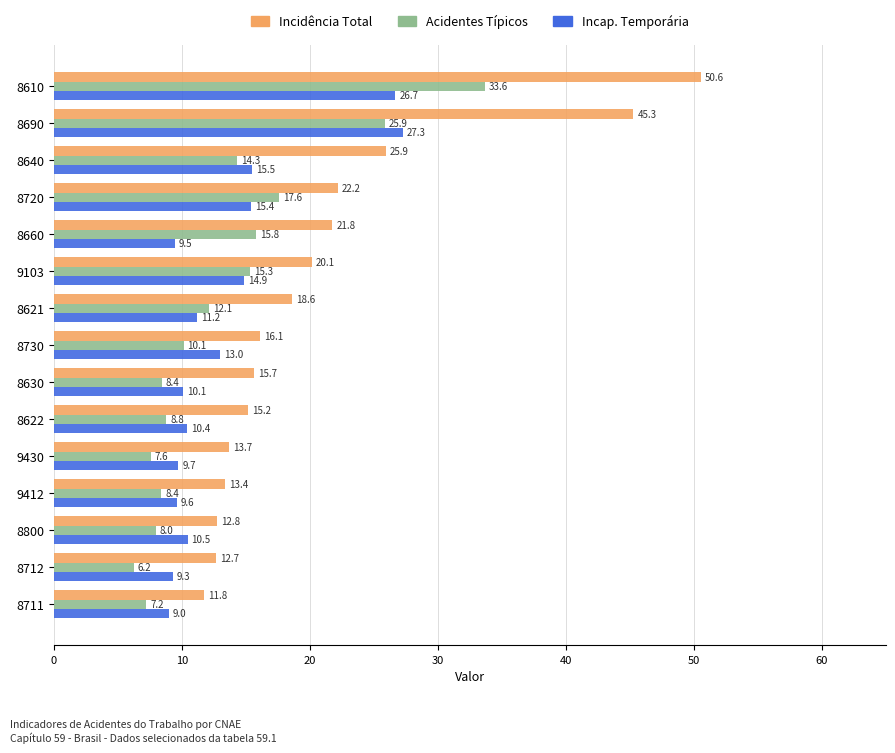

At which category is the sum across all series the highest?

8610